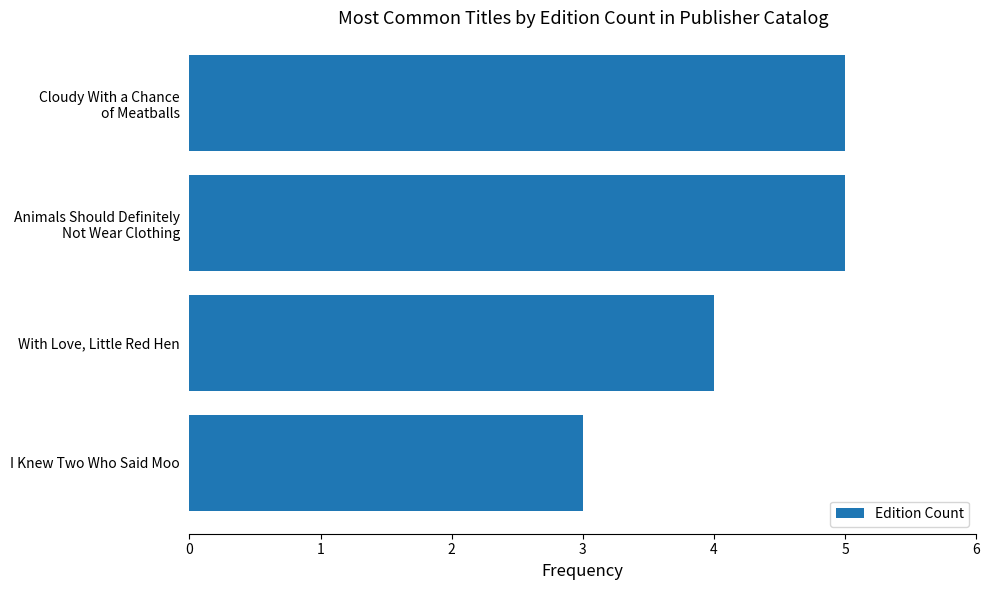

Reading bottom to top, extract all data points from this chart.

3	4	5	5